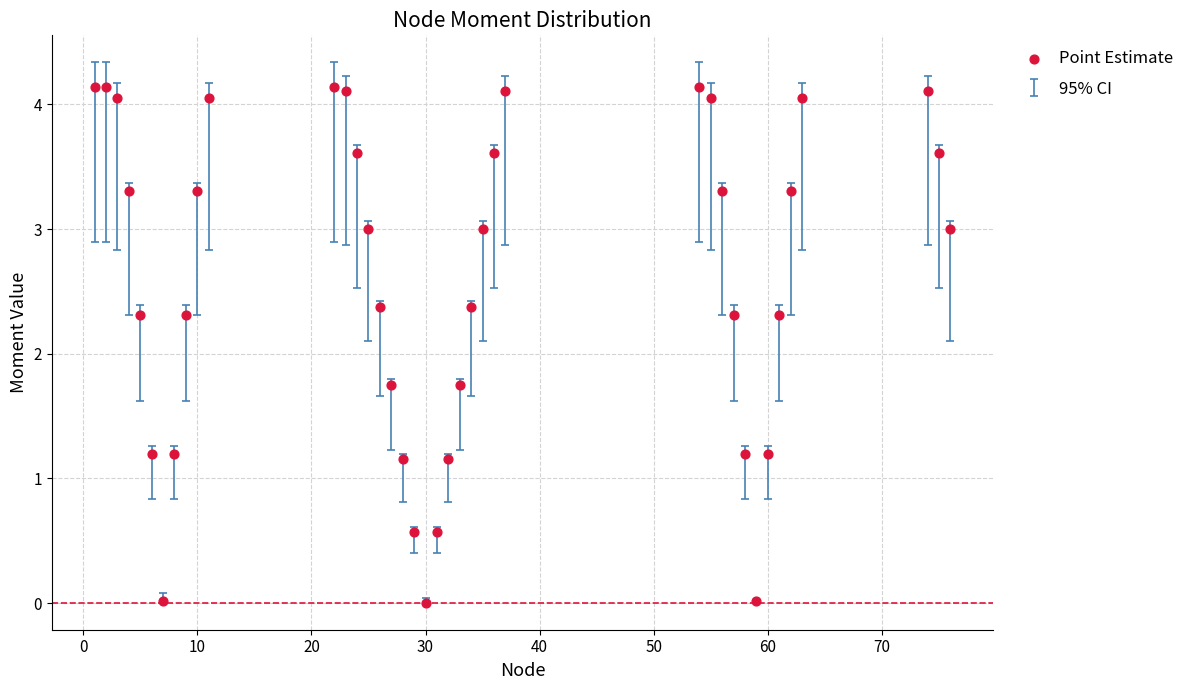

What is the range of X values (max minus min)?

75.0